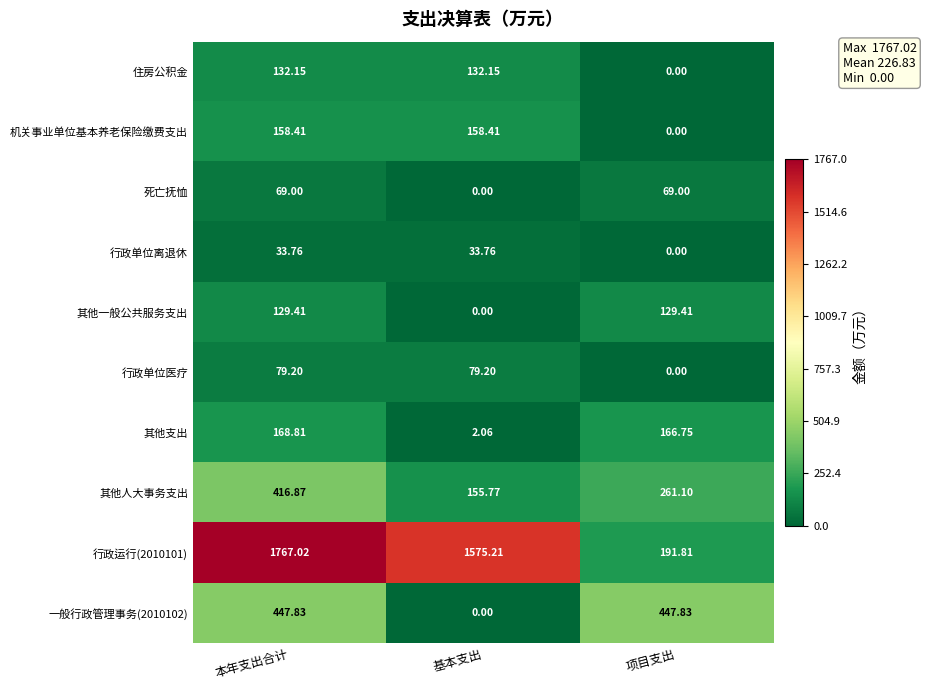

At which label does 一般行政管理事务(2010102) first exceed 447?

本年支出合计